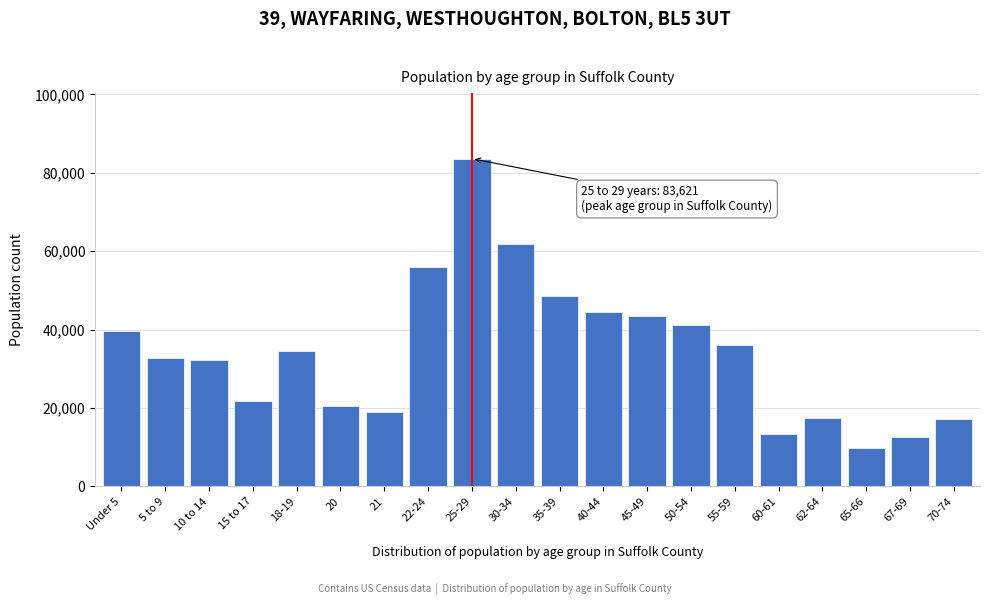

Reading left to right, transcribe all the data shown in this chart.

39574	32832	32164	21705	34520	20571	19036	55897	83621	61780	48501	44428	43423	41257	35991	13437	17560	9859	12610	17125